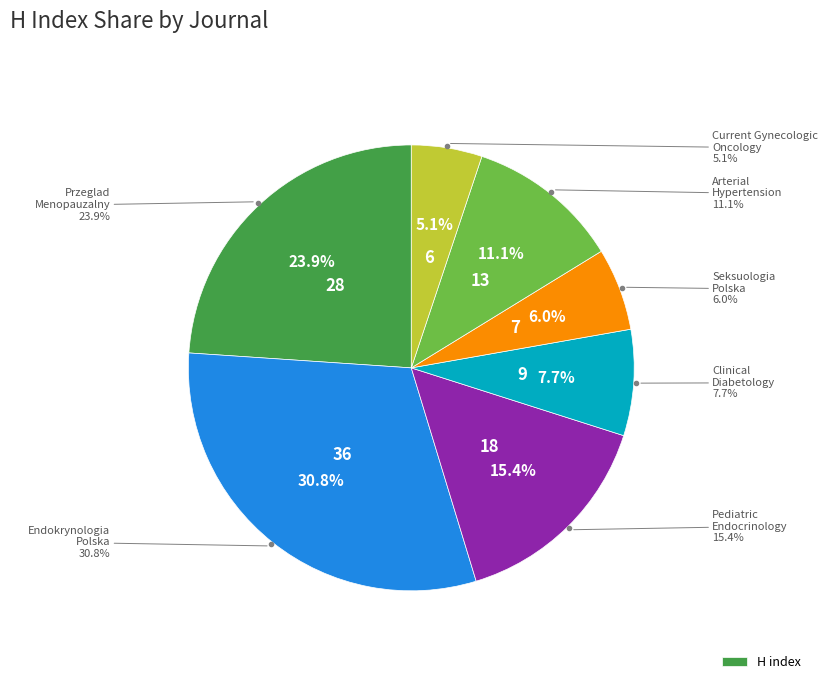

Count the number of slices in the pie.

7